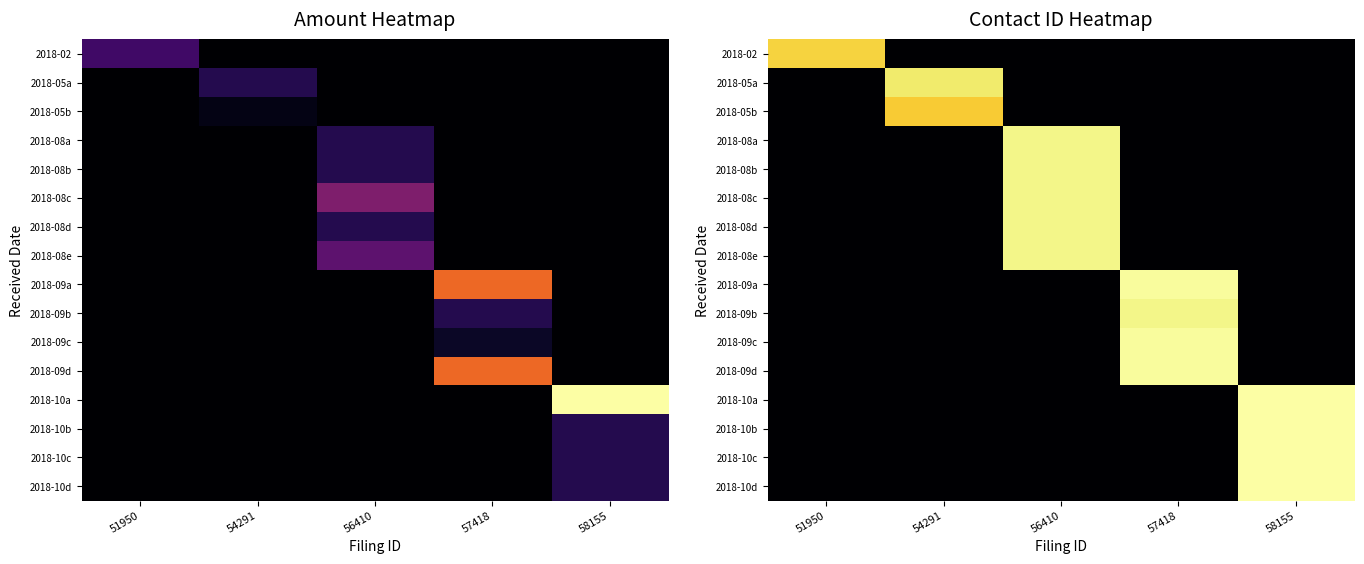

Is the value of 2018-10c at 58155 greater than the value of 2018-10d at 56410?

Yes